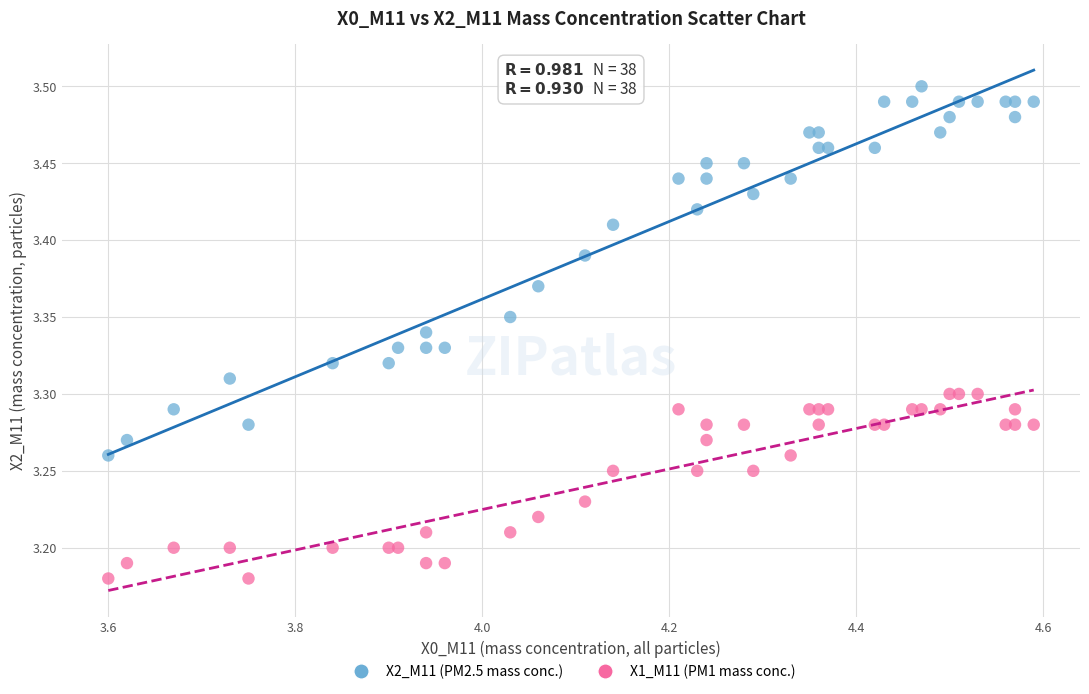

Which series contains the highest Y value?

X2_M11 (PM2.5 mass conc.)